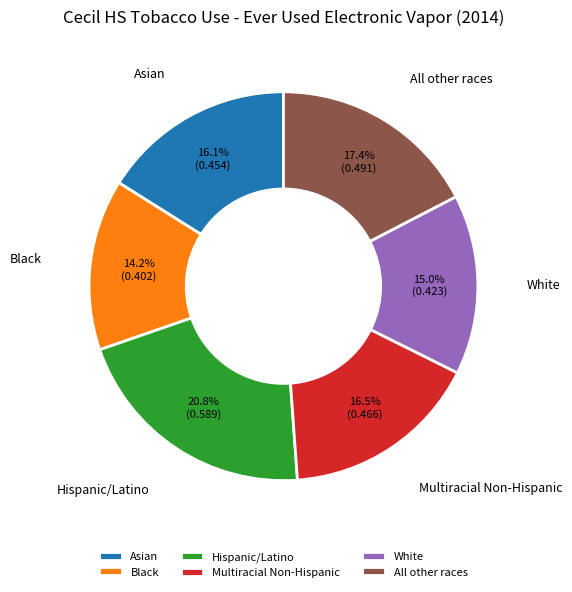

To the nearest percent, what is the difference between the largest and smallest slice percentages?

7%